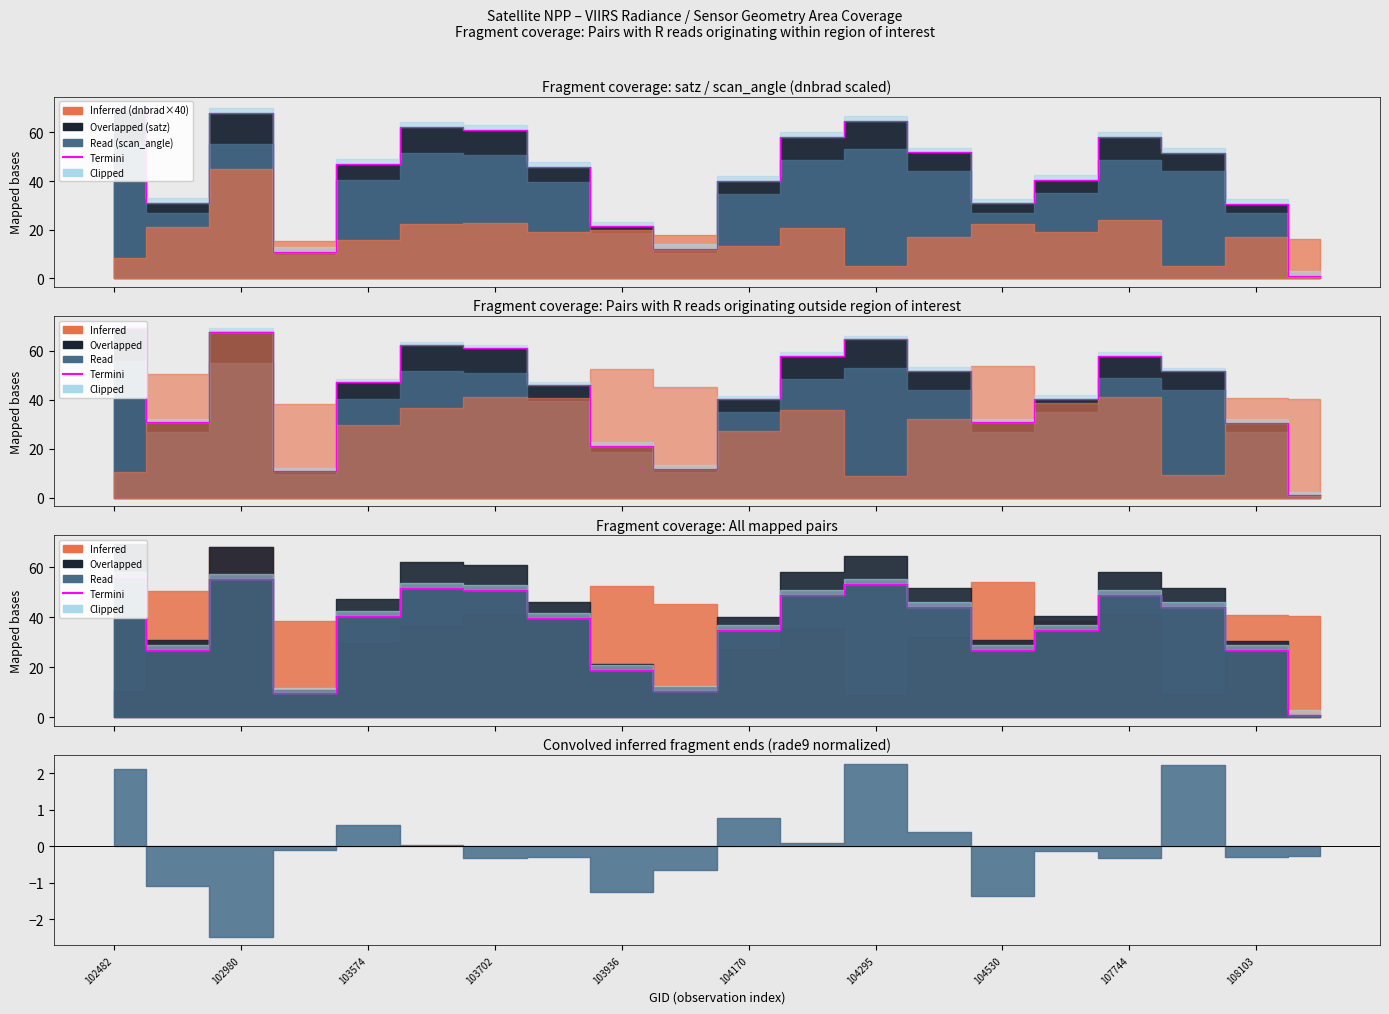

How many lines are shown in the chart?

1